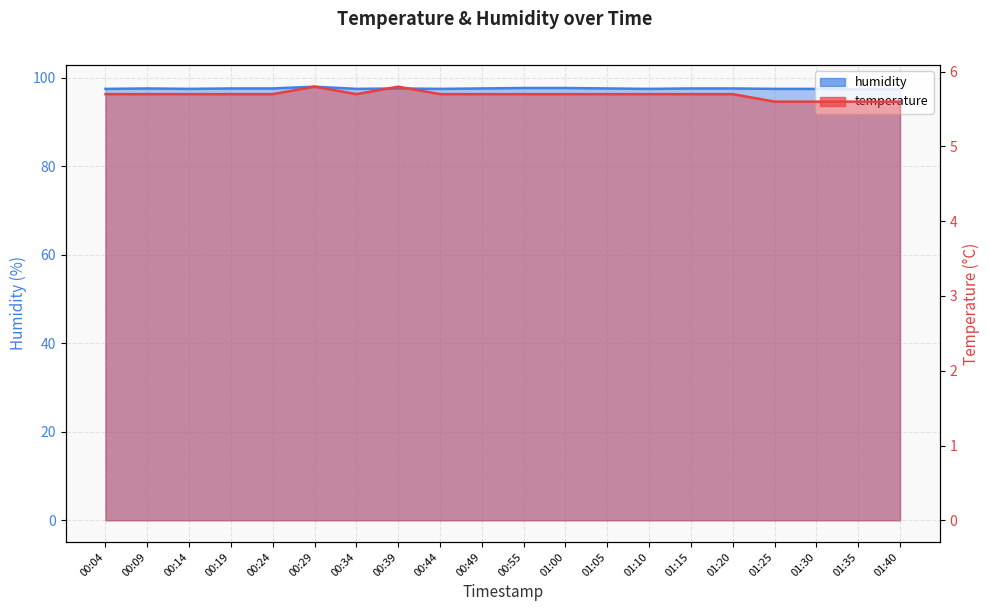

True or false: humidity has a value of 157.0 at 00:14.

False